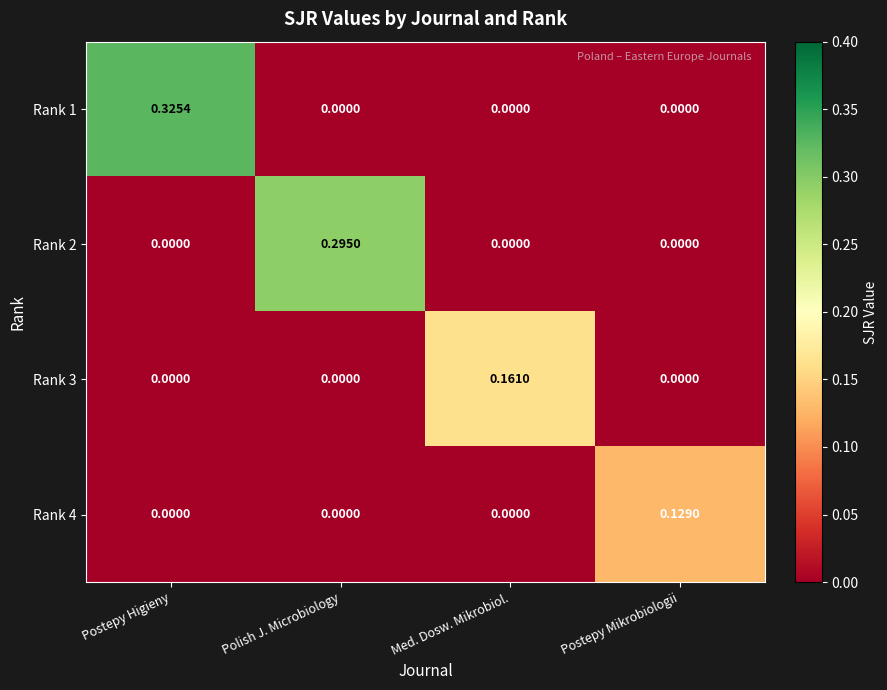

Between Polish J. Microbiology and Med. Dosw. Mikrobiol., which series saw the biggest shift?

Rank 2